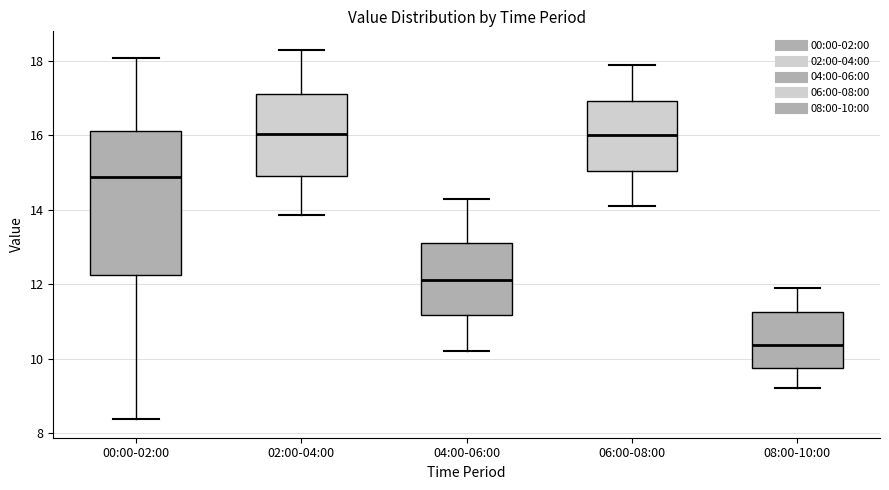

Comparing the boxes themselves (not the whiskers), which one is the tallest?

00:00-02:00